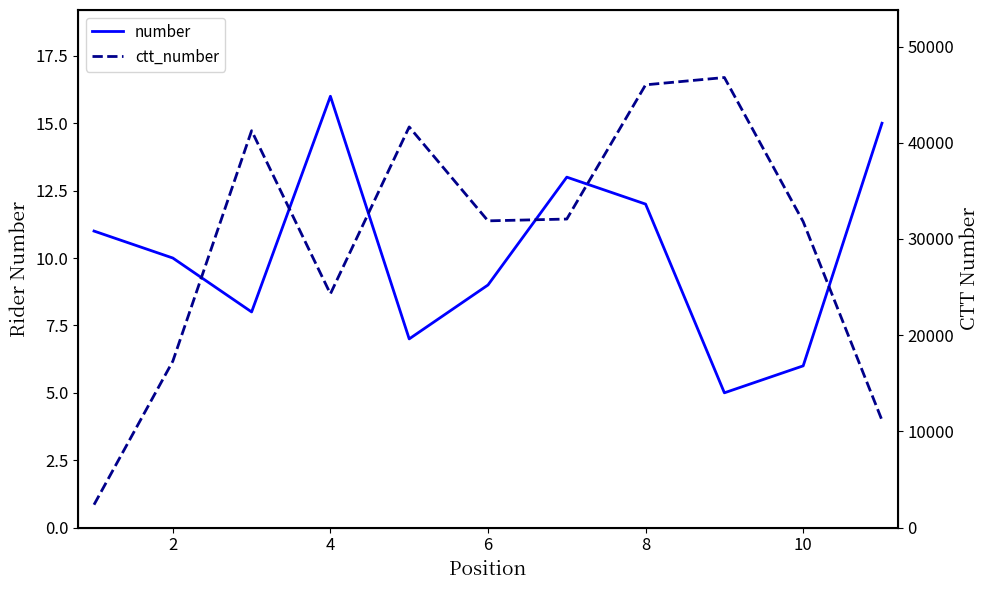

Rank the series by their maximum value, from lowest to highest.

number, ctt_number